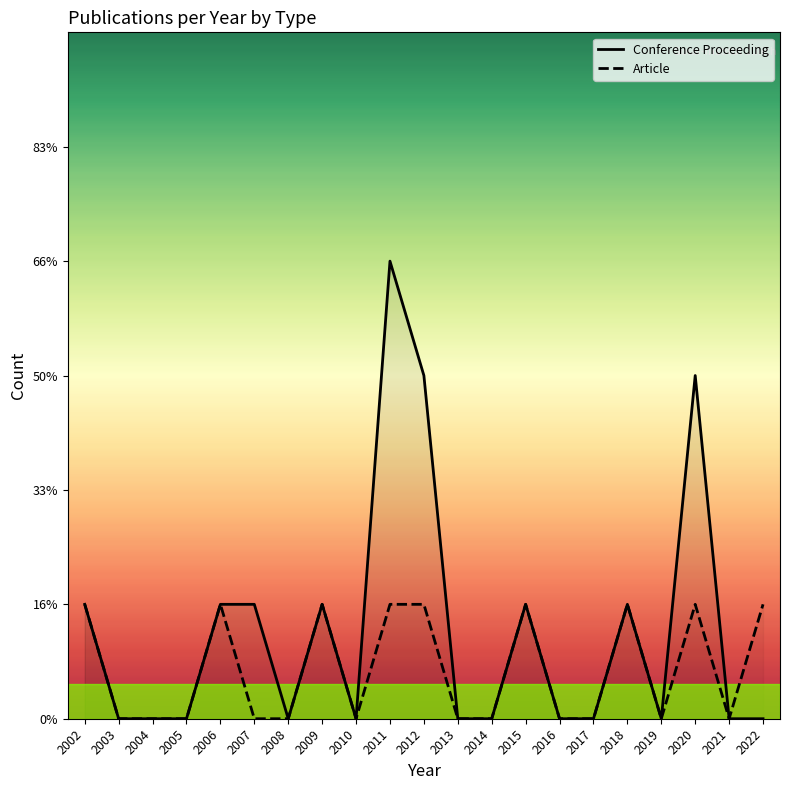

How many series are shown in this chart?

2